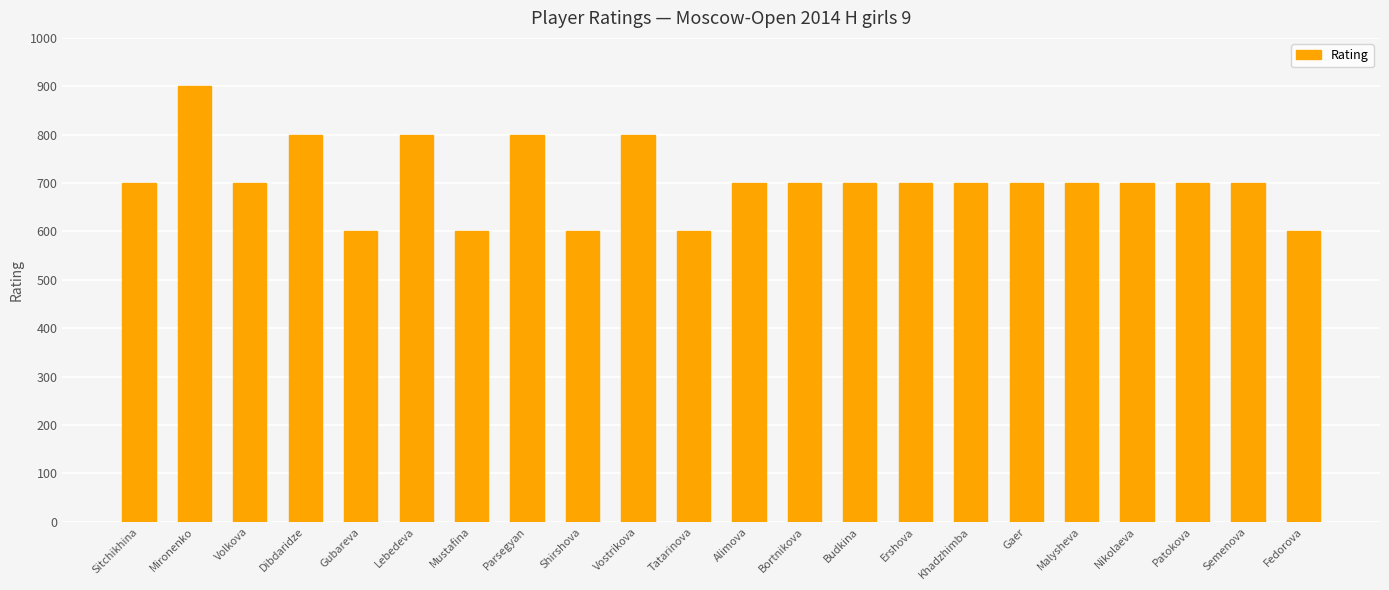

Is it true that the value at Tatarinova is 600?

True